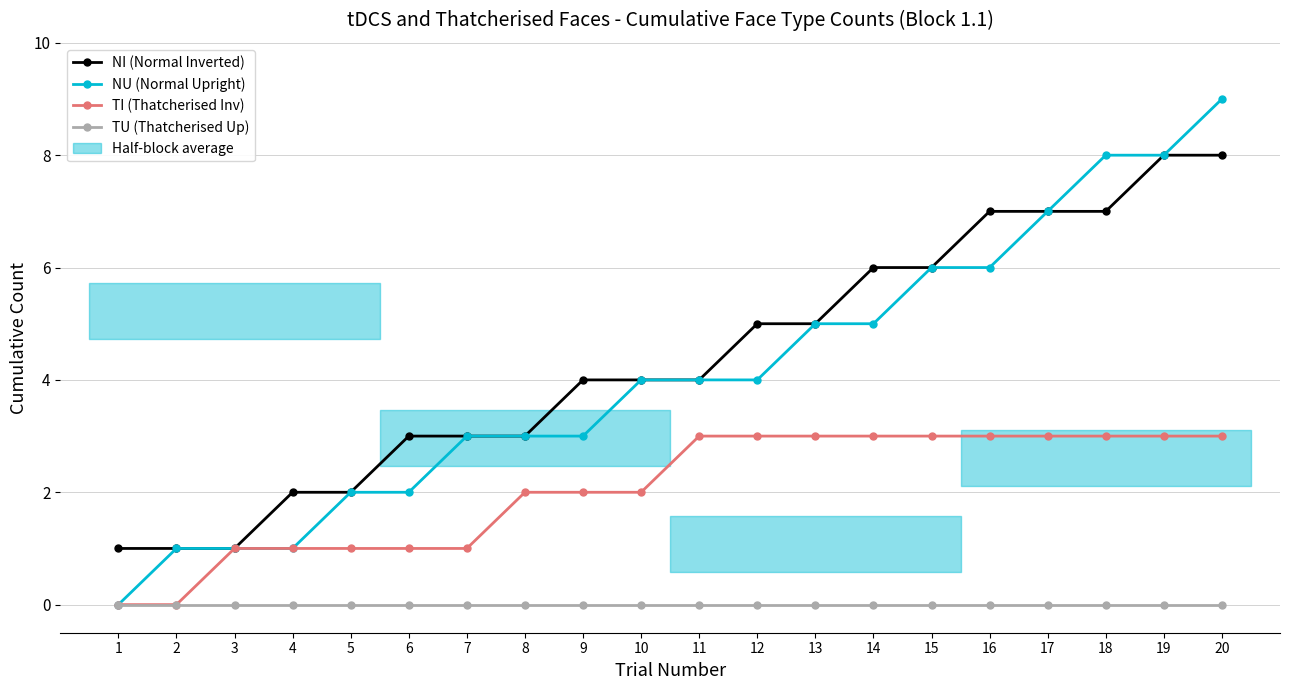

Reading left to right, list all the values displayed in this chart.

NI (Normal Inverted): 1=1	2=1	3=1	4=2	5=2	6=3	7=3	8=3	9=4	10=4	11=4	12=5	13=5	14=6	15=6	16=7	17=7	18=7	19=8	20=8
NU (Normal Upright): 1=0	2=1	3=1	4=1	5=2	6=2	7=3	8=3	9=3	10=4	11=4	12=4	13=5	14=5	15=6	16=6	17=7	18=8	19=8	20=9
TI (Thatcherised Inv): 1=0	2=0	3=1	4=1	5=1	6=1	7=1	8=2	9=2	10=2	11=3	12=3	13=3	14=3	15=3	16=3	17=3	18=3	19=3	20=3
TU (Thatcherised Up): 1=0	2=0	3=0	4=0	5=0	6=0	7=0	8=0	9=0	10=0	11=0	12=0	13=0	14=0	15=0	16=0	17=0	18=0	19=0	20=0